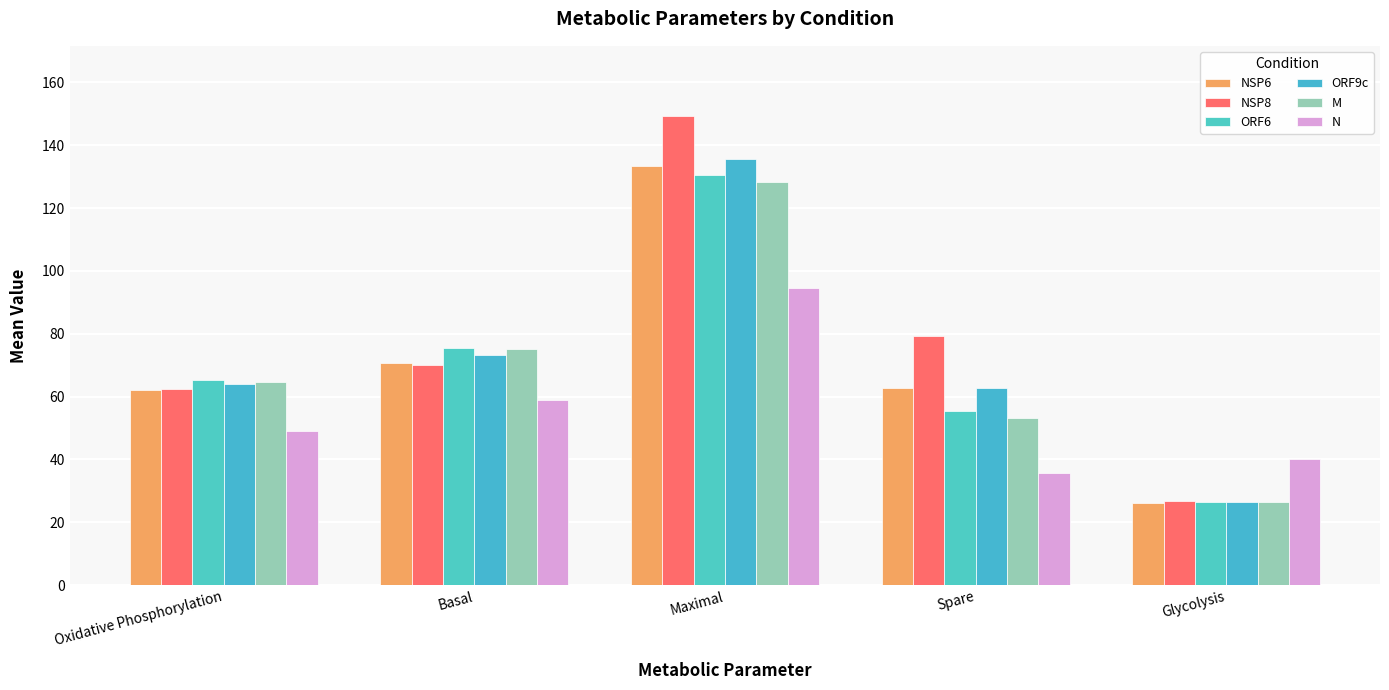

What is the difference between the second highest and second lowest values in the N series?

19.0